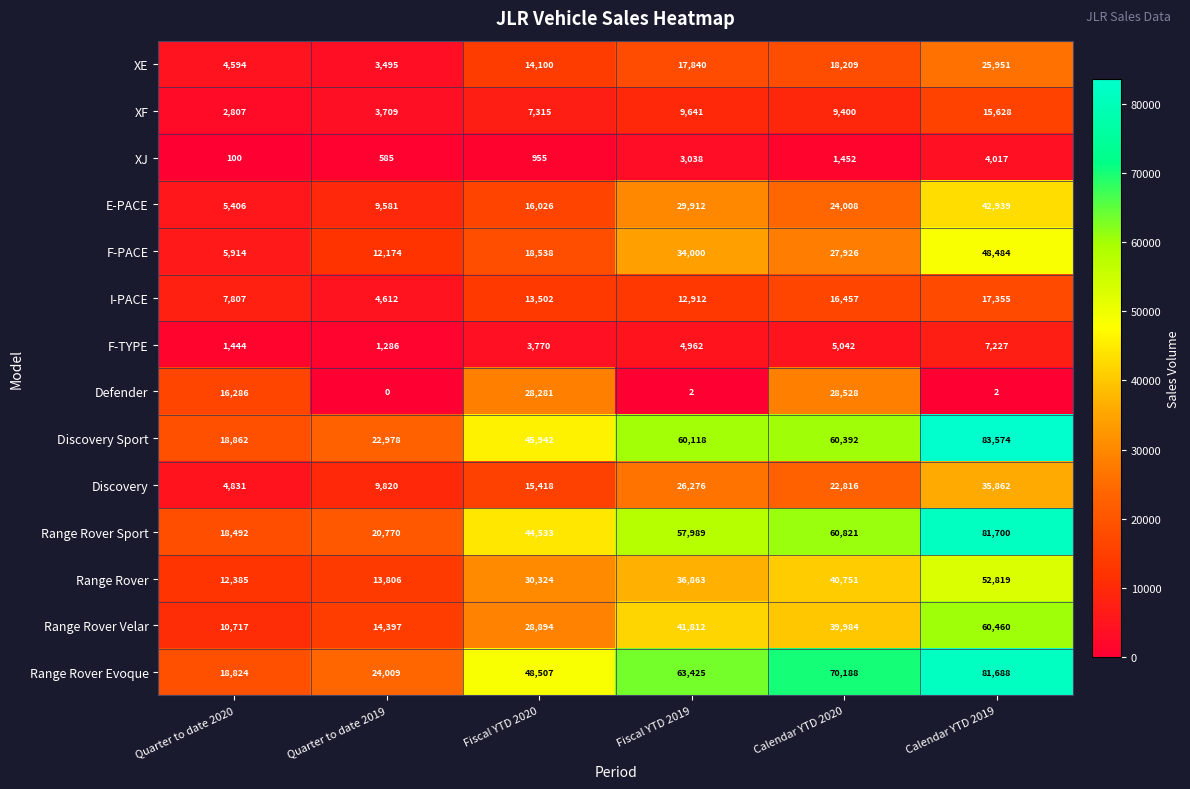

What is the total value across all series at Calendar YTD 2020?

425974